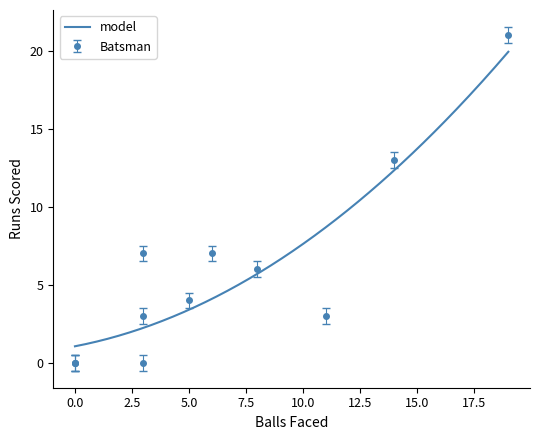

What is the sum of all Hyderabad Batting Runs values?

64